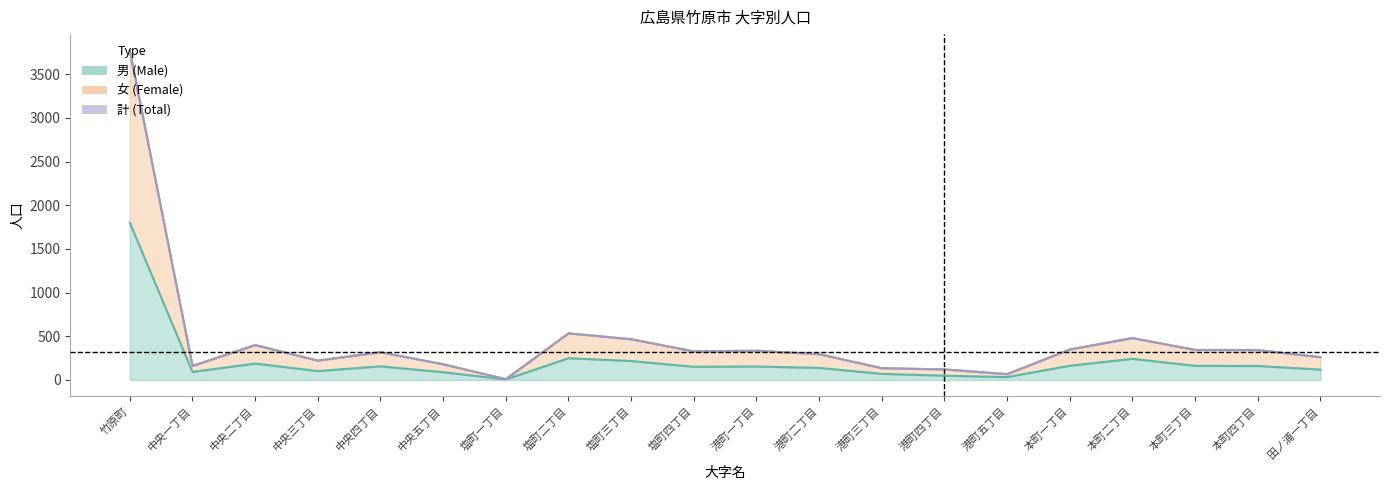

At which category does 男 reach its first local valley?

中央一丁目